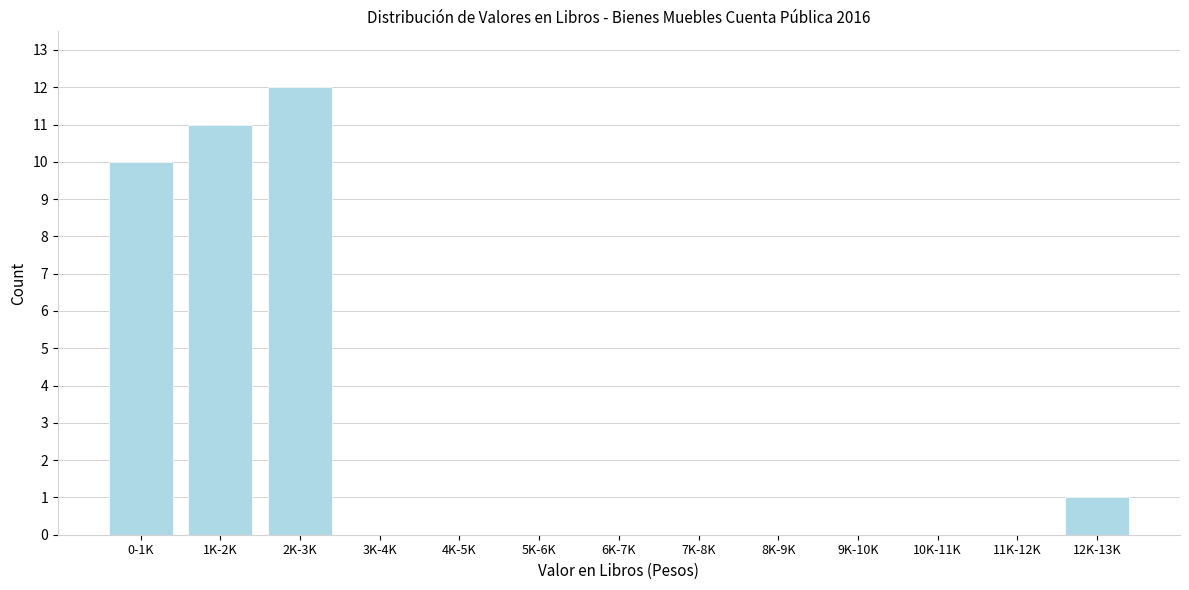

Reading left to right, what are all the values shown in this chart?

0-1K=10	1K-2K=11	2K-3K=12	3K-4K=0	4K-5K=0	5K-6K=0	6K-7K=0	7K-8K=0	8K-9K=0	9K-10K=0	10K-11K=0	11K-12K=0	12K-13K=1